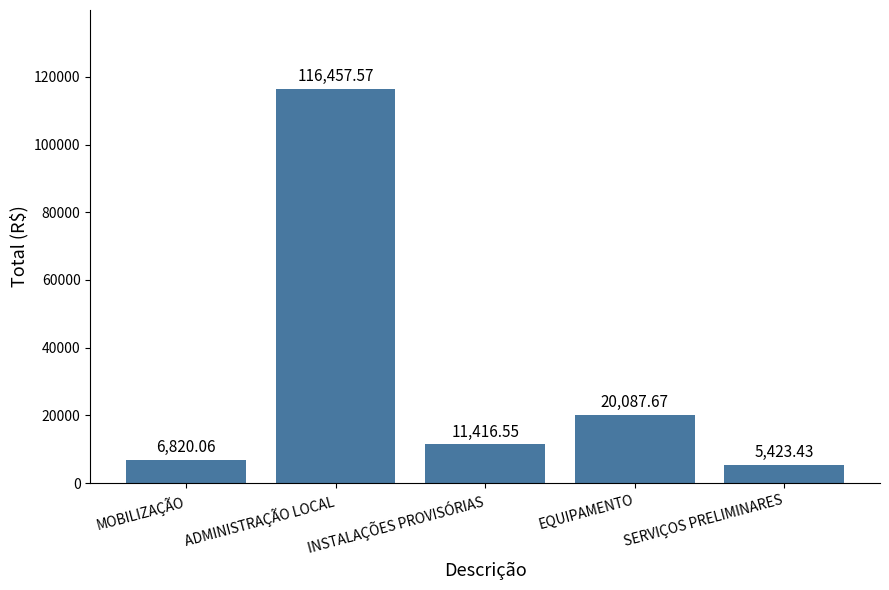

What is the approximate value at MOBILIZAÇÃO?

6820.1